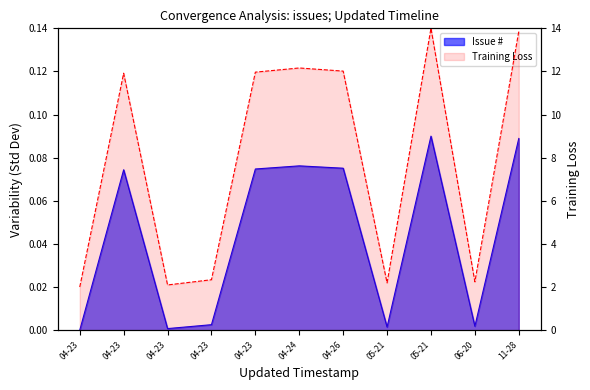

Where does the data first go above 11?

04-23